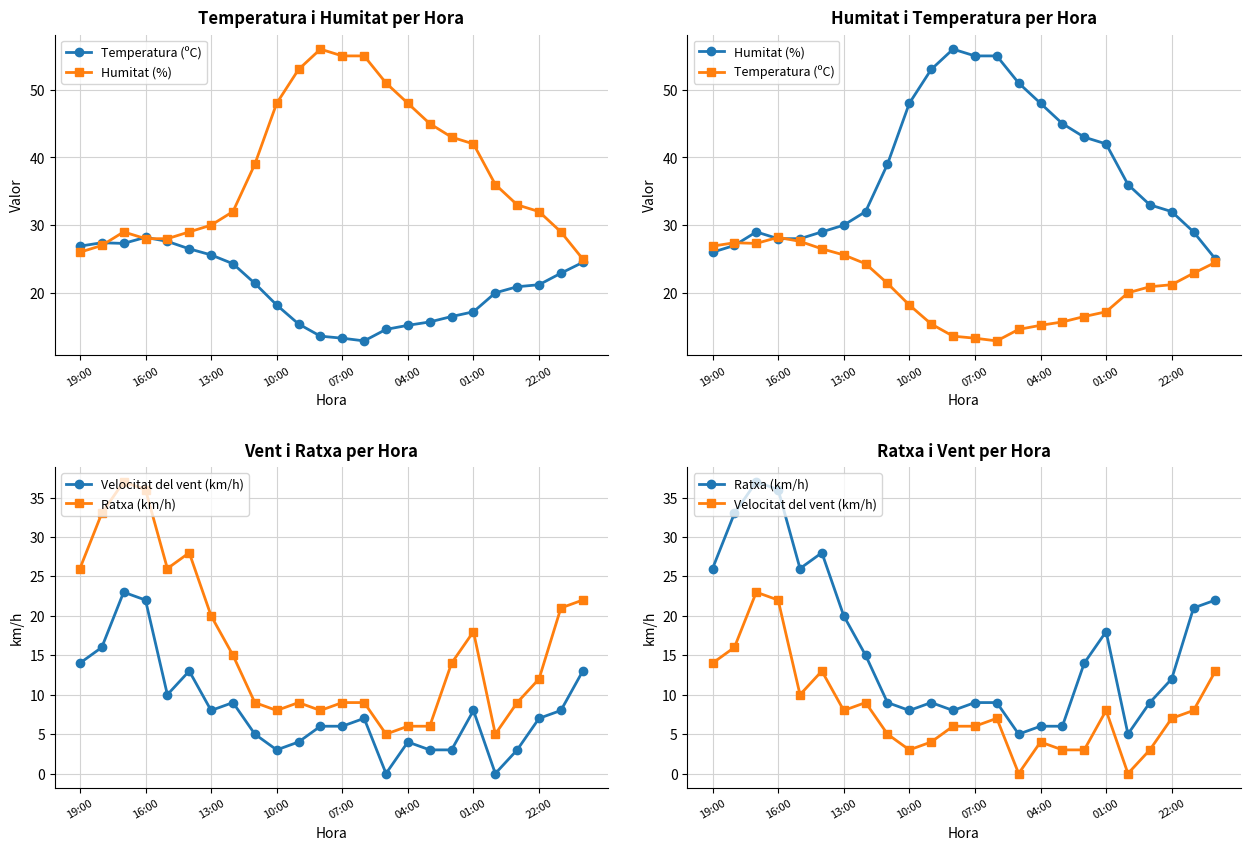

What is the difference between the maximum and minimum values in the Temperatura (ºC) series?

15.3